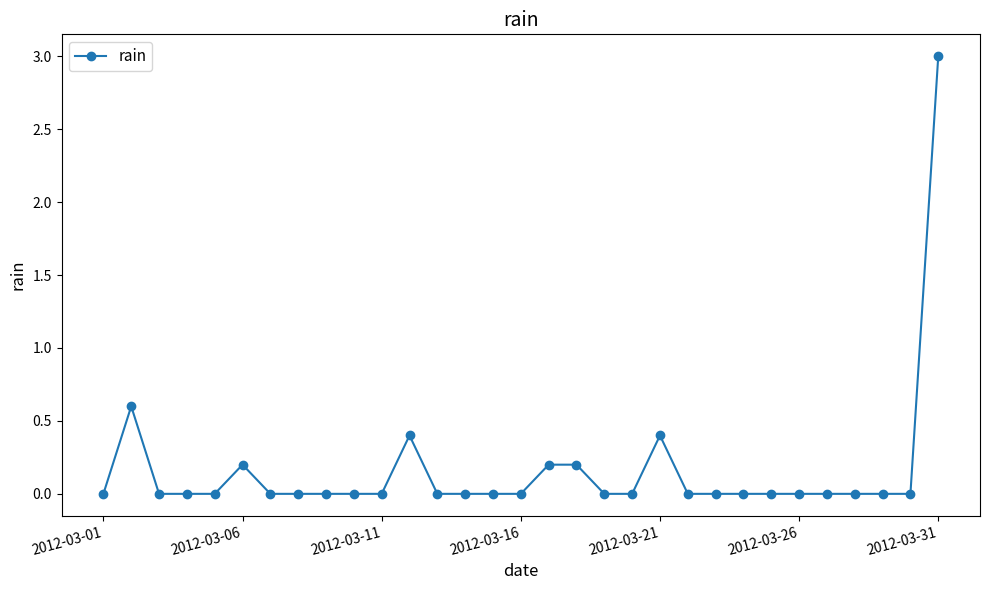

Does the chart display data point markers on the line(s)?

Yes